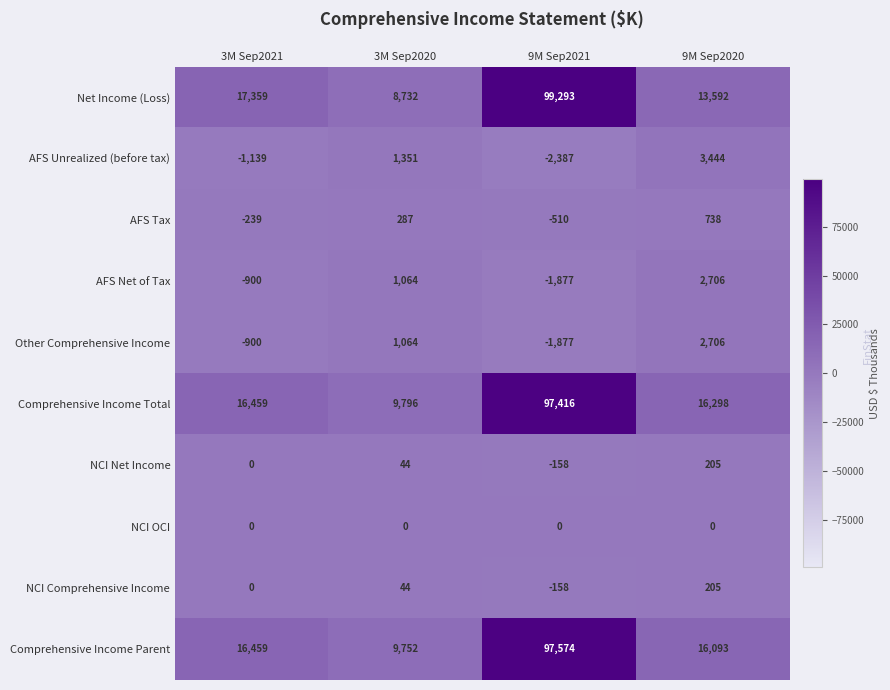

How many distinct data groups are displayed?

10